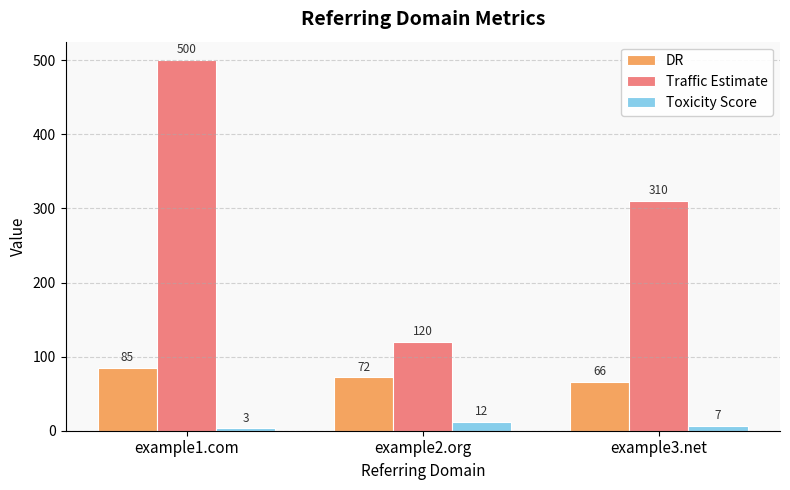

What are all the series names shown in the legend?

DR, Traffic Estimate, Toxicity Score